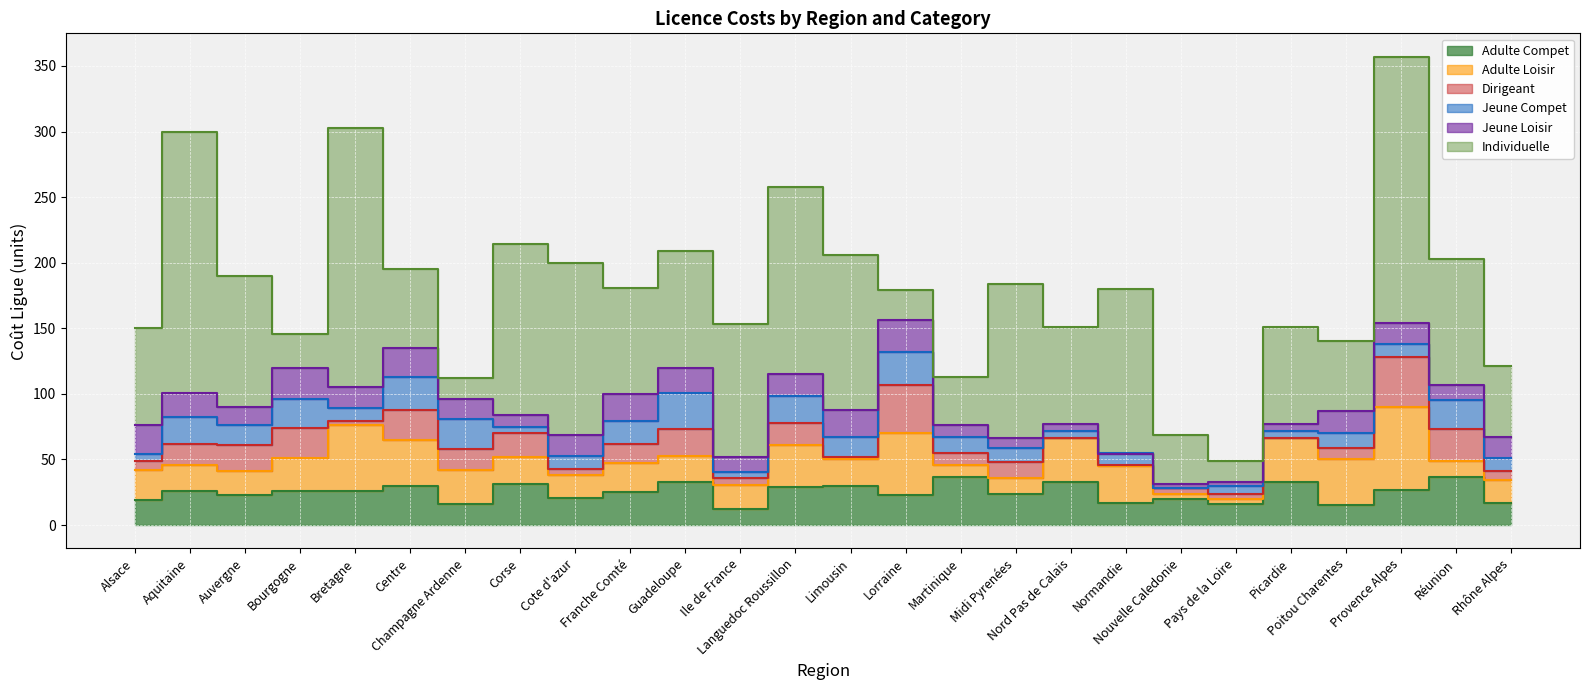

What is the difference between the maximum and minimum values in the Adulte Loisir series?

59.0